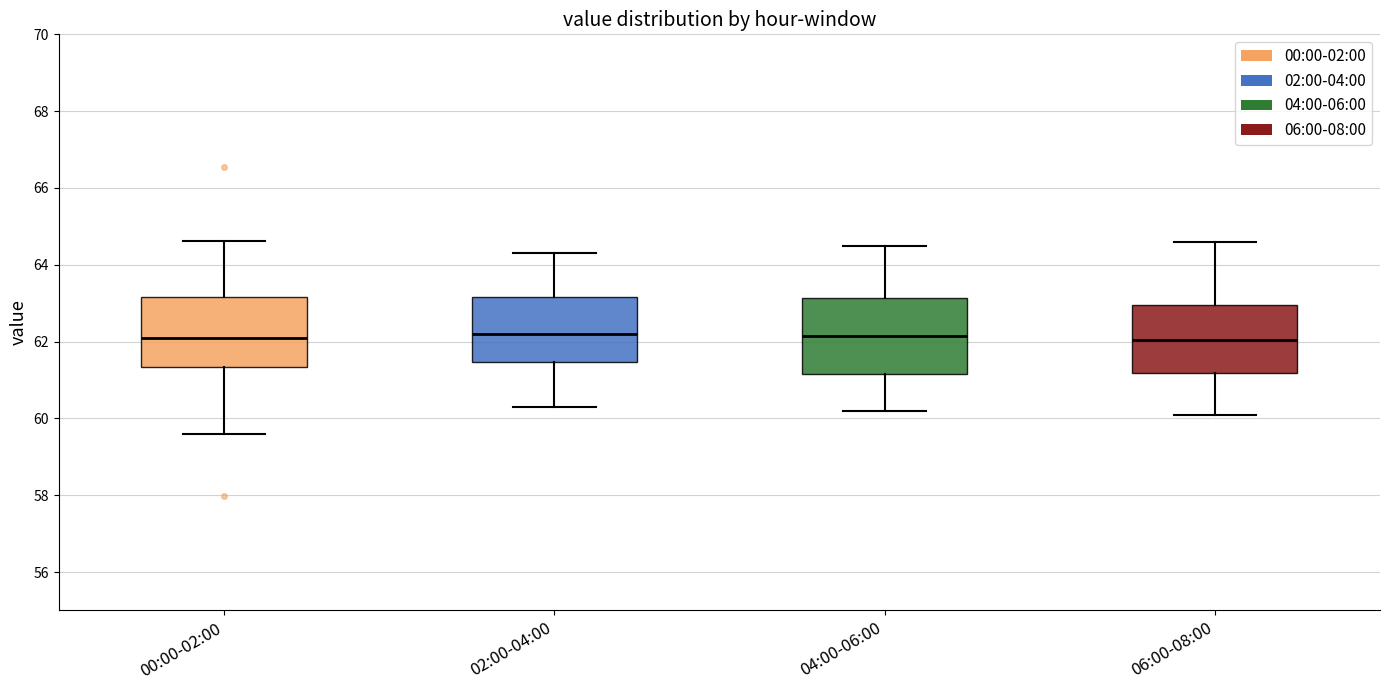

Where does the median line of the box for 00:00-02:00 sit on the y-axis? The values are not printed on the chart, so give them approximately, as read against the axis.

62.2